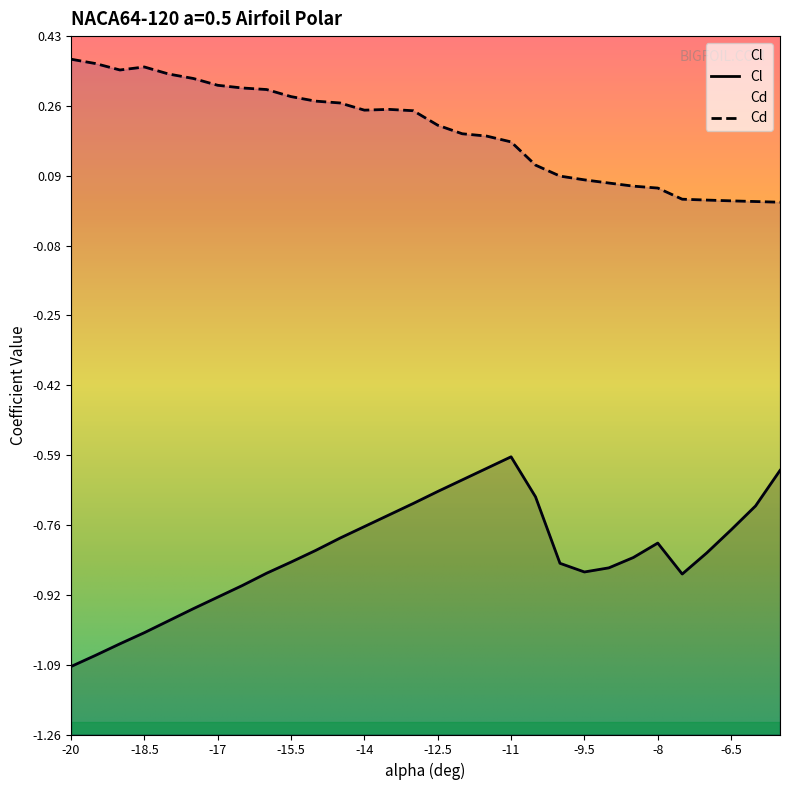

What is the spread (max minus min) of values at -10?

0.9